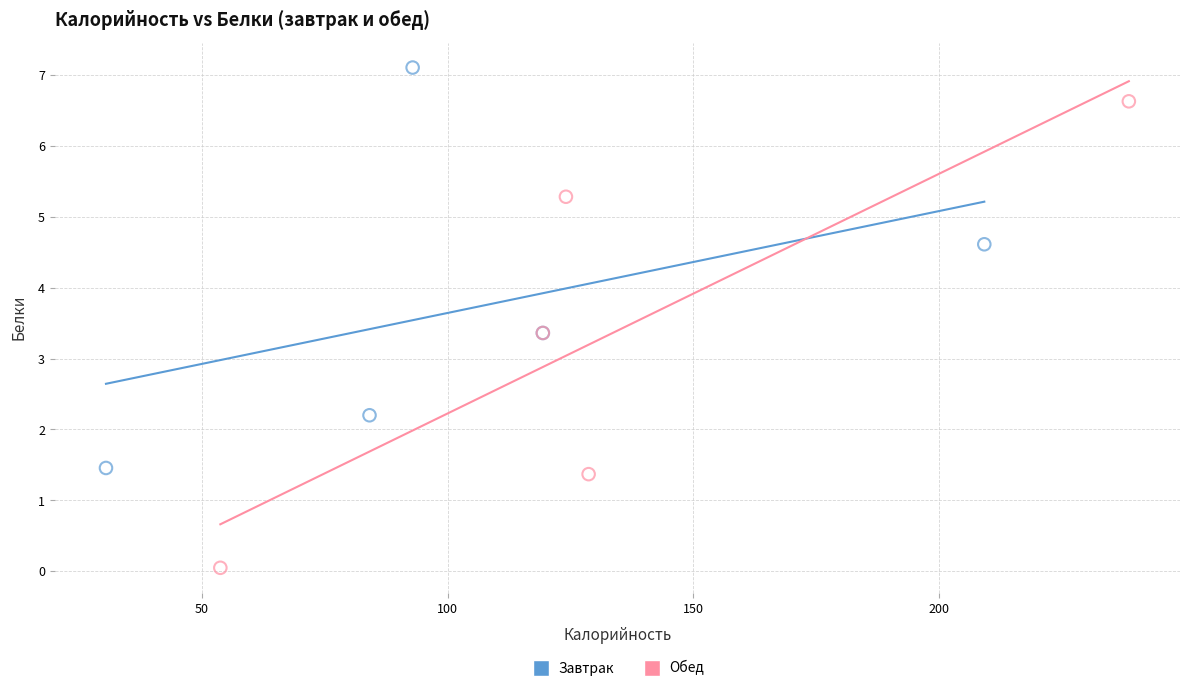

Which series has the largest Y range (max minus min)?

Обед